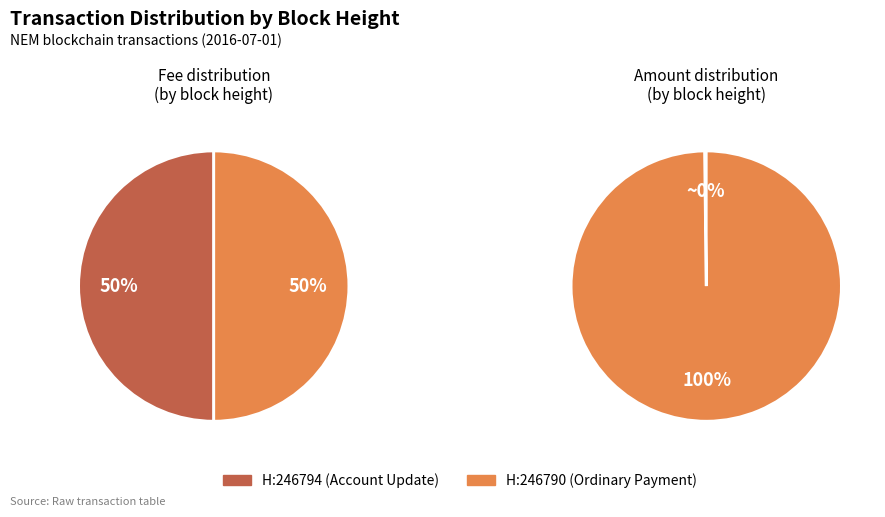

True or false: 246790 accounts for 99% of the total.

False